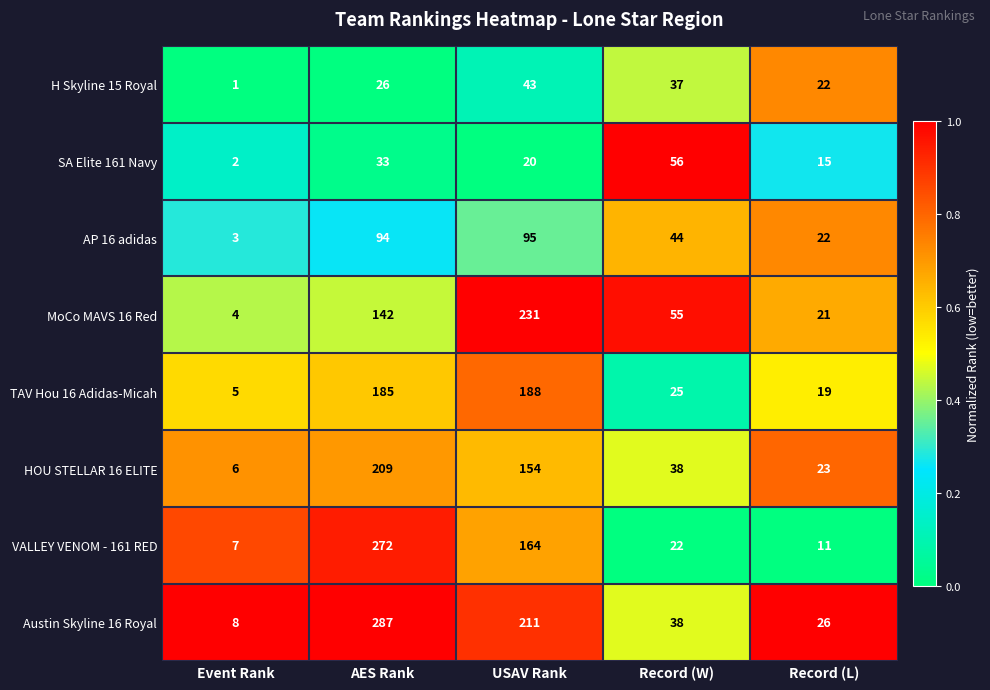

What is the total value across all series at AES Rank?

1248